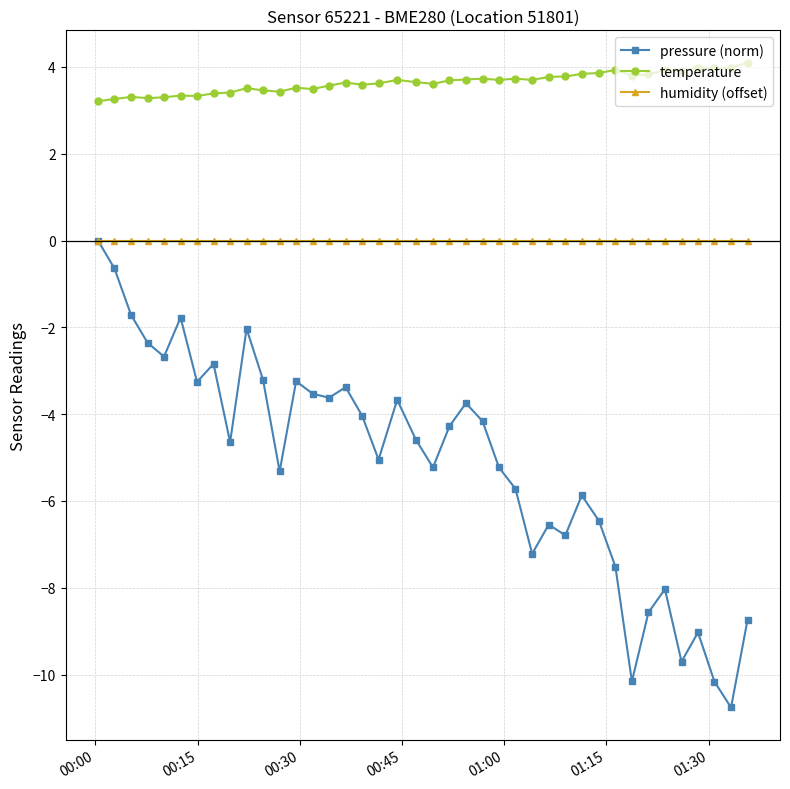

Which series has the largest range (max minus min)?

pressure (norm)